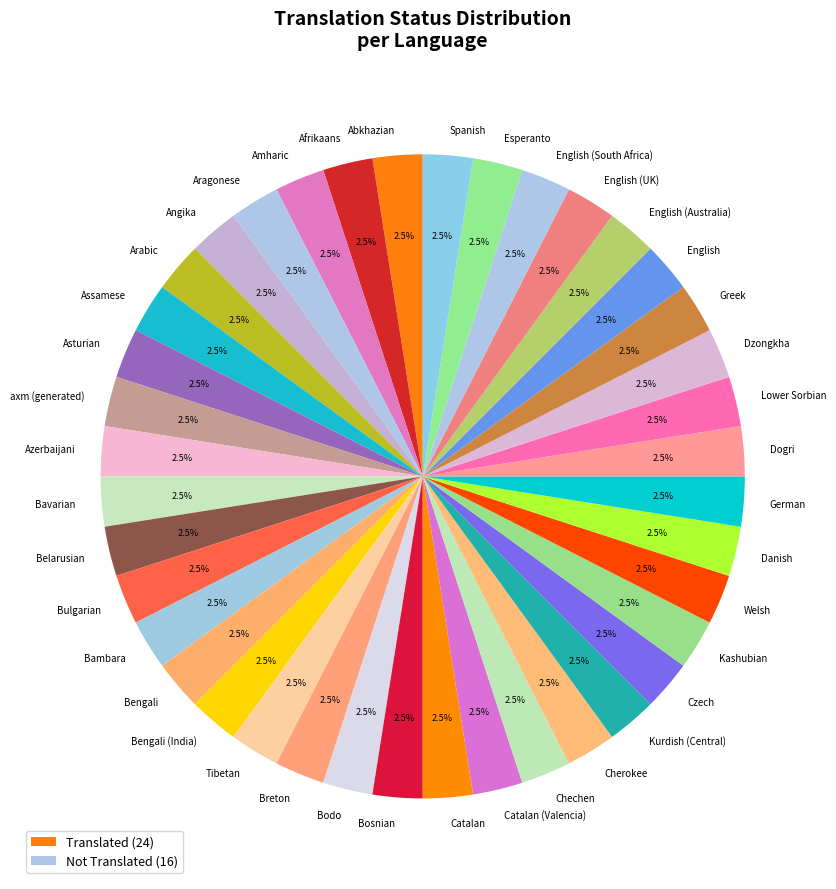

What is the ratio of the value at Angika to the value at Lower Sorbian?

1.0